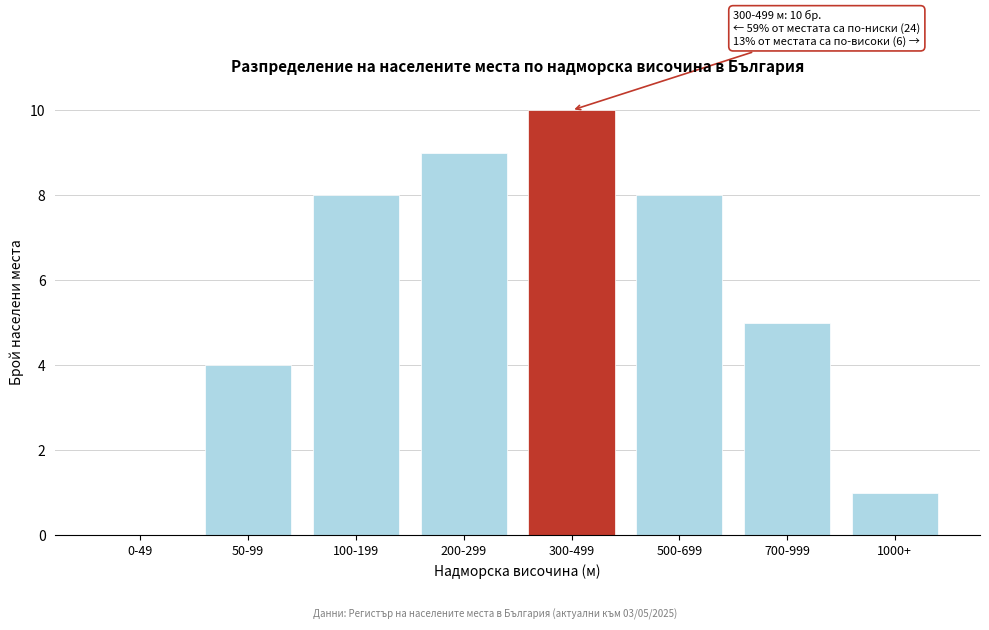

Reading left to right, extract all data points from this chart.

0-49=0	50-99=4	100-199=8	200-299=9	300-499=10	500-699=8	700-999=5	1000+=1